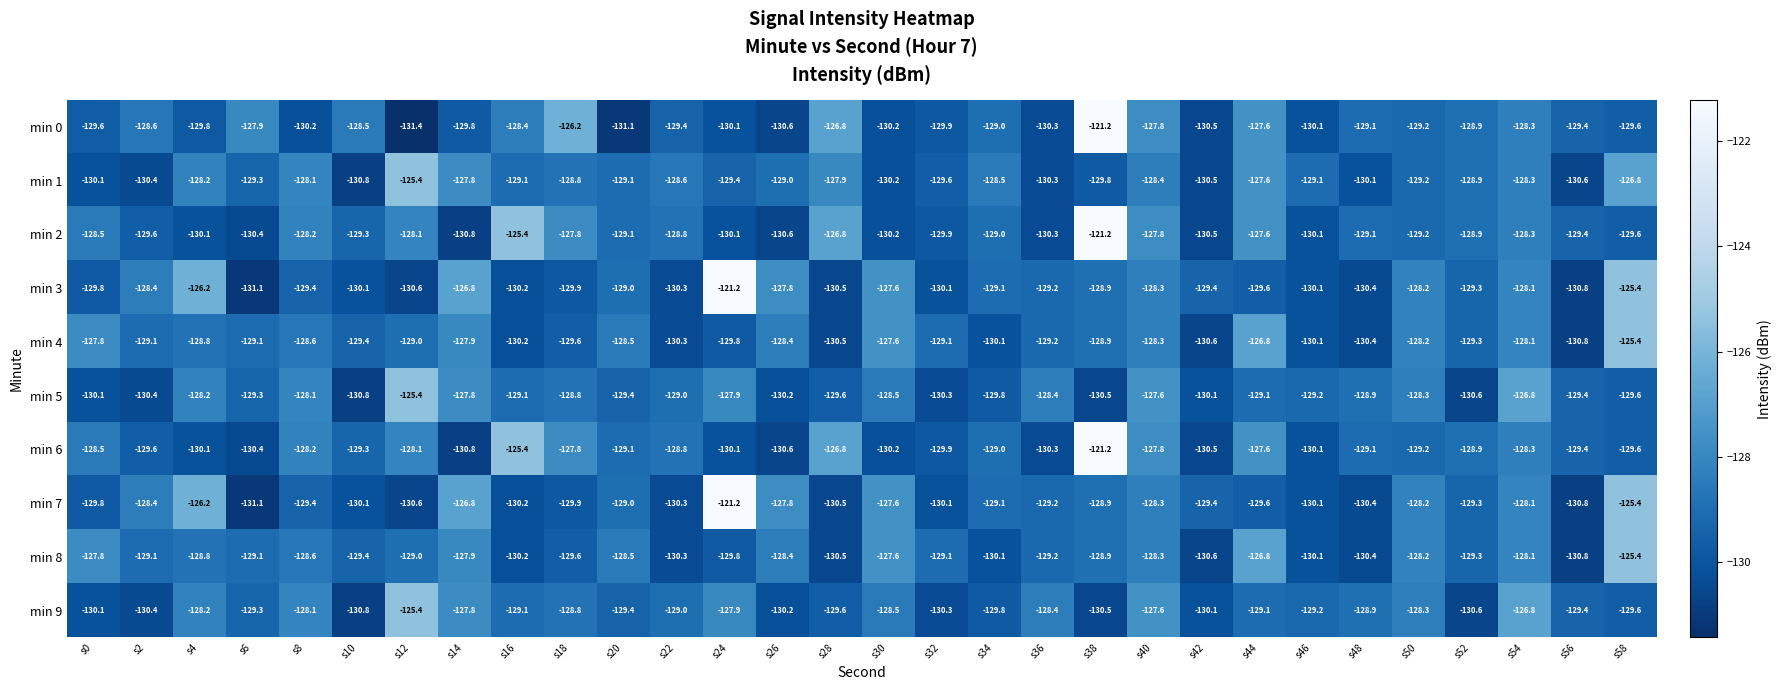

How many series are shown in this chart?

10